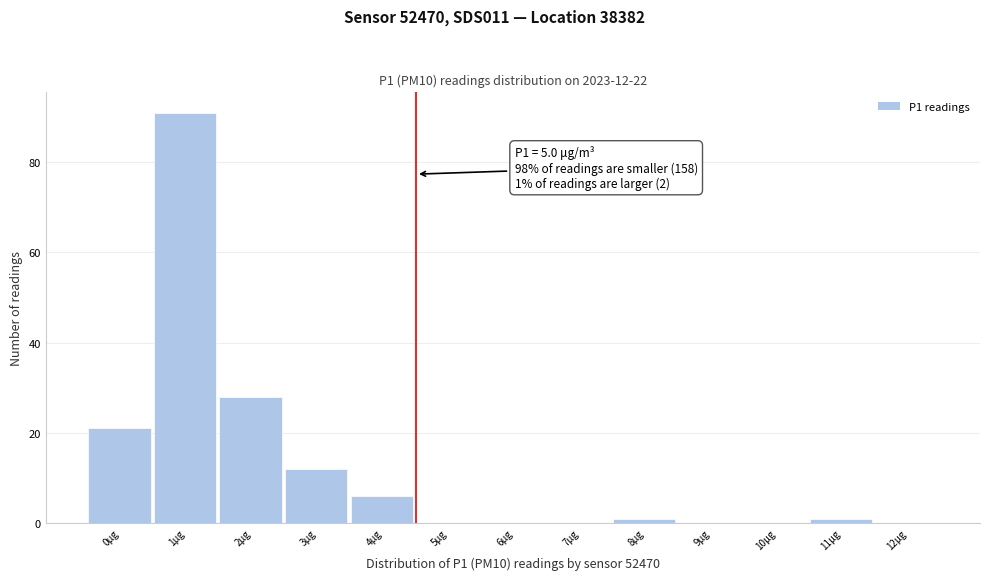

Reading left to right, what are all the values shown in this chart?

0μg=21	1μg=91	2μg=28	3μg=12	4μg=6	5μg=0	6μg=0	7μg=0	8μg=1	9μg=0	10μg=0	11μg=1	12μg=0